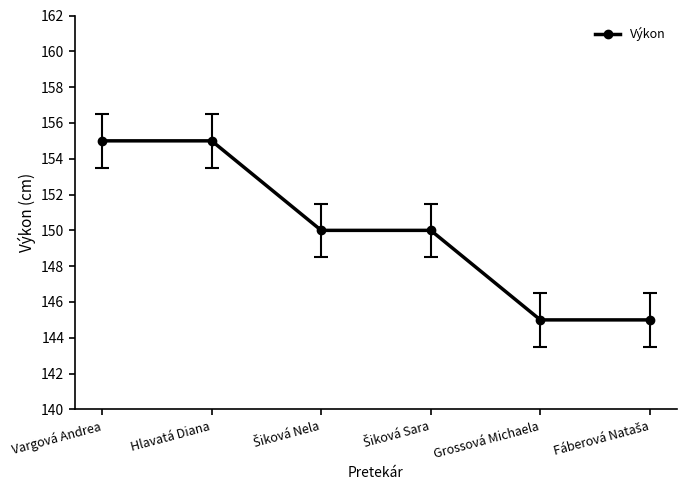

What position from the right is Hlavatá Diana?

5